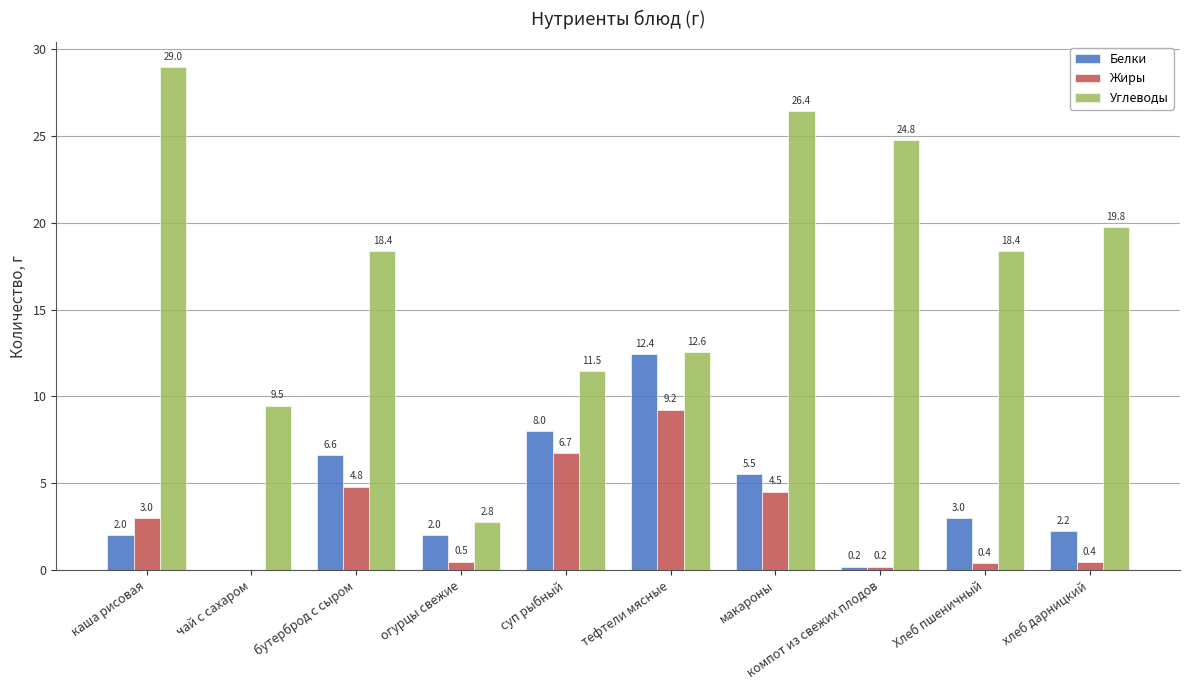

Is it true that Белки equals 0.0 at чай с сахаром?

True